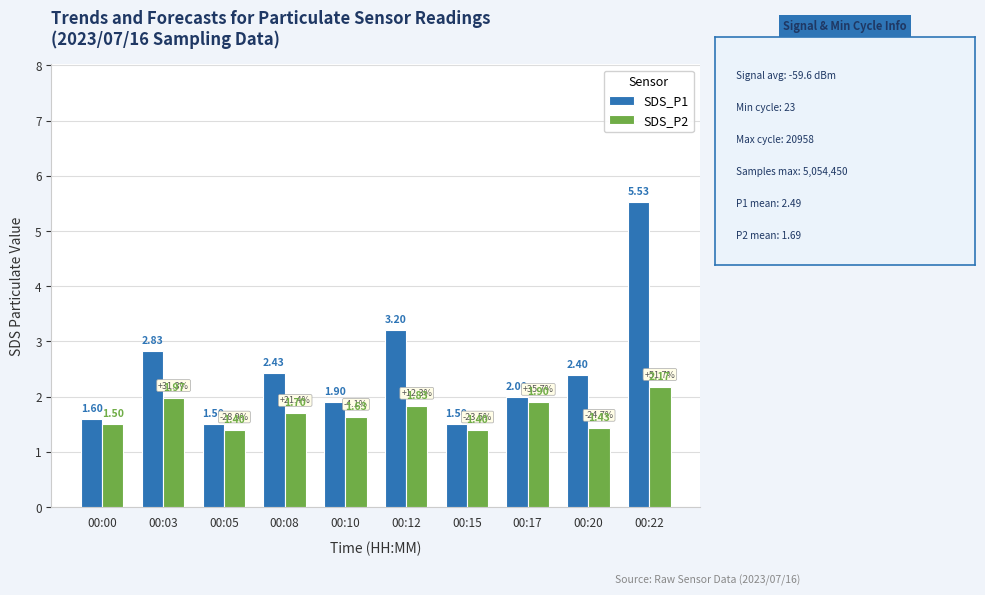

Rank the series by their maximum value, from lowest to highest.

SDS_P2, SDS_P1